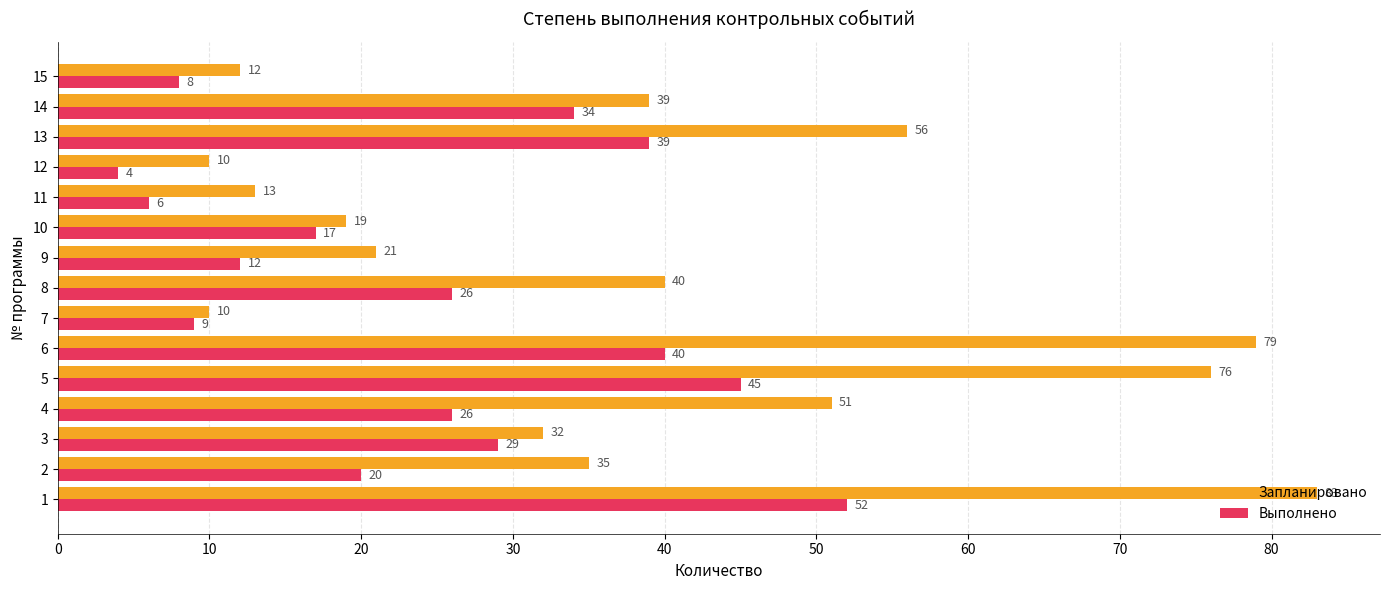

How many values in the Выполнено series are below 26?

7